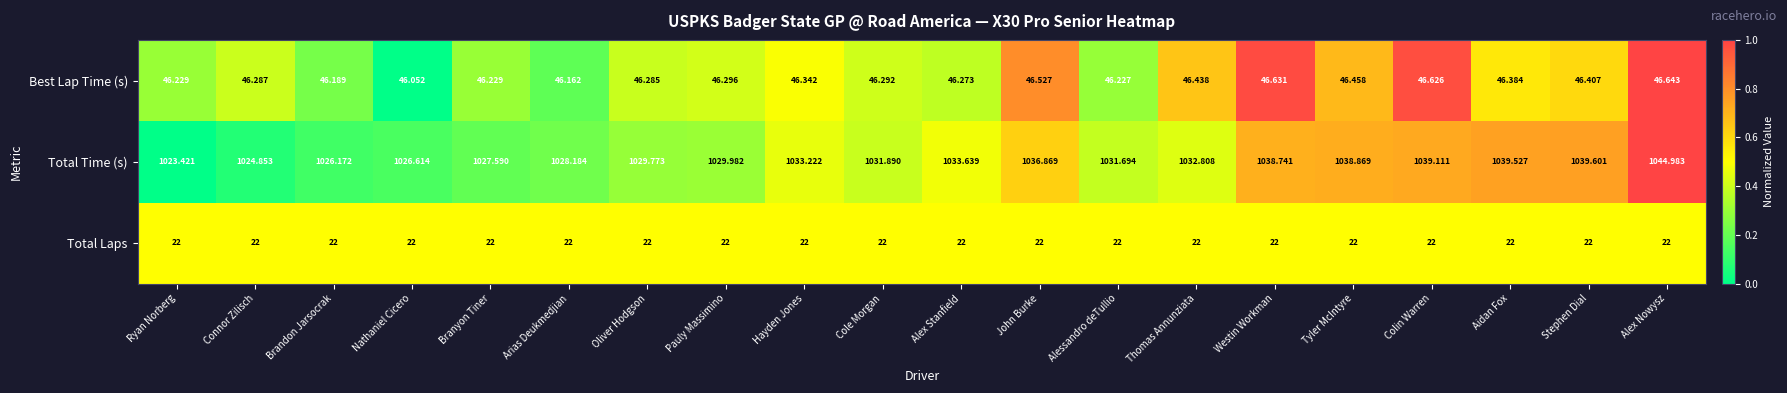

Which label corresponds to the largest value in the chart?

Alex Nowysz